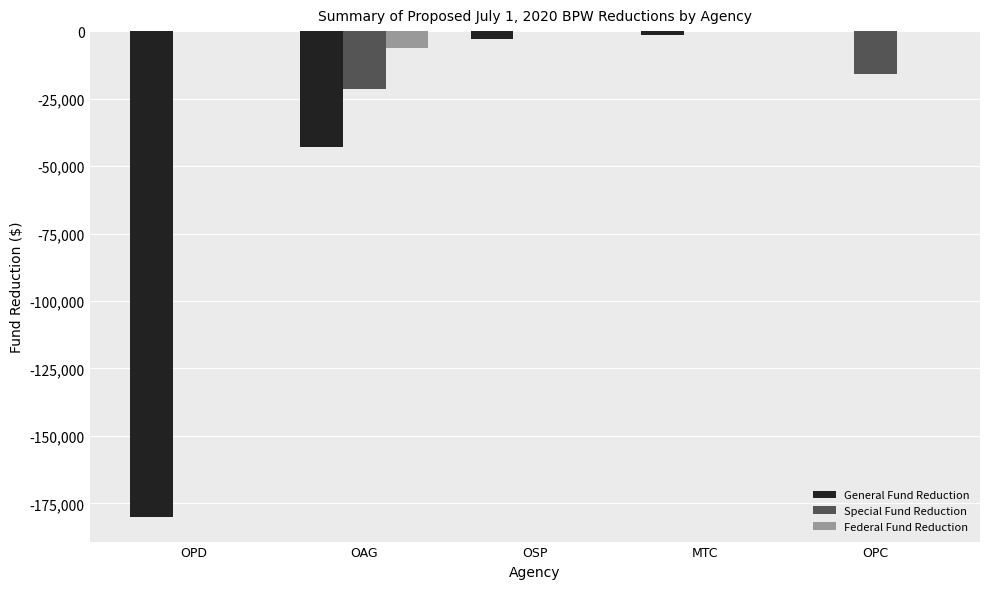

How many groups of bars are there?

5